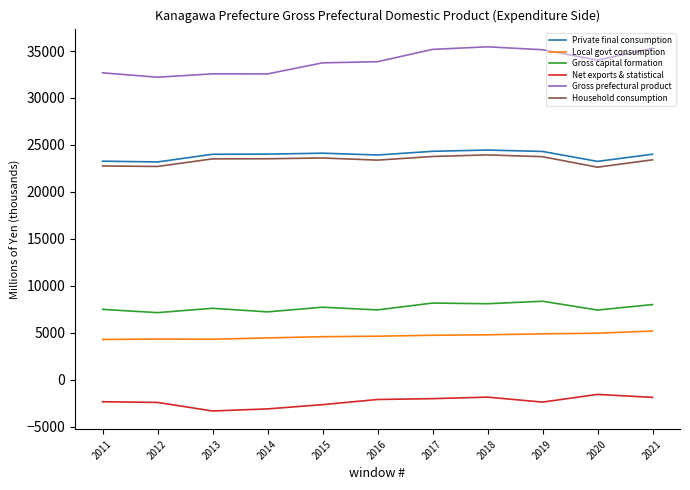

The value of Household consumption at 2013 is 23513.1. True or false?

True